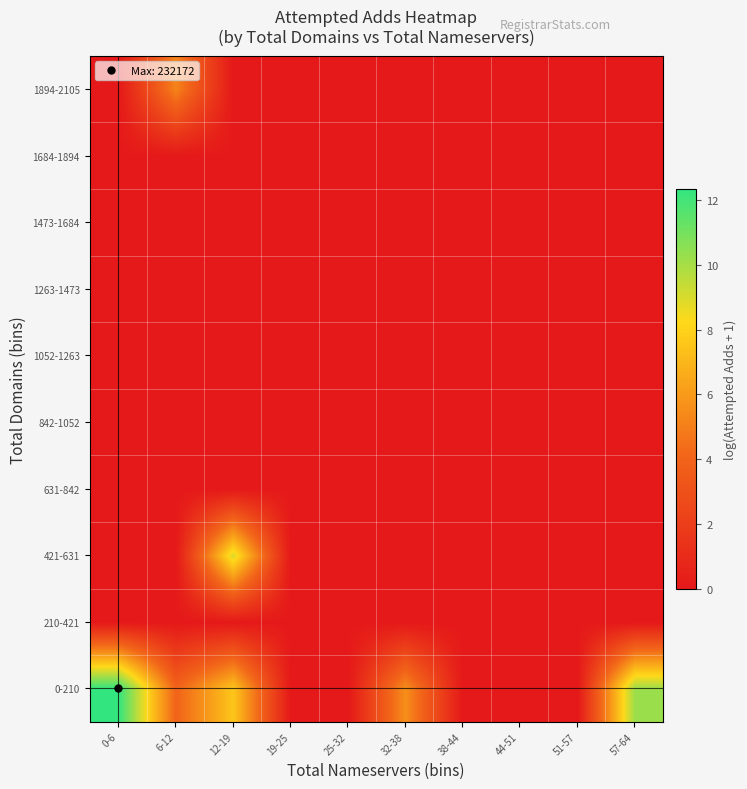

Reading left to right, transcribe all the data shown in this chart.

0-210: 0-6=12.4	6-12=4.0	12-19=7.6	19-25=0.0	25-32=0.0	32-38=5.6	38-44=0.0	44-51=0.0	51-57=0.0	57-64=10.3
210-421: 0-6=0.0	6-12=0.0	12-19=0.0	19-25=0.0	25-32=0.0	32-38=0.0	38-44=0.0	44-51=0.0	51-57=0.0	57-64=0.0
421-631: 0-6=0.0	6-12=0.0	12-19=9.0	19-25=0.0	25-32=0.0	32-38=0.0	38-44=0.0	44-51=0.0	51-57=0.0	57-64=0.0
631-842: 0-6=0.0	6-12=0.0	12-19=0.0	19-25=0.0	25-32=0.0	32-38=0.0	38-44=0.0	44-51=0.0	51-57=0.0	57-64=0.0
842-1052: 0-6=0.0	6-12=0.0	12-19=0.0	19-25=0.0	25-32=0.0	32-38=0.0	38-44=0.0	44-51=0.0	51-57=0.0	57-64=0.0
1052-1263: 0-6=0.0	6-12=0.0	12-19=0.0	19-25=0.0	25-32=0.0	32-38=0.0	38-44=0.0	44-51=0.0	51-57=0.0	57-64=0.0
1263-1473: 0-6=0.0	6-12=0.0	12-19=0.0	19-25=0.0	25-32=0.0	32-38=0.0	38-44=0.0	44-51=0.0	51-57=0.0	57-64=0.0
1473-1684: 0-6=0.0	6-12=0.0	12-19=0.0	19-25=0.0	25-32=0.0	32-38=0.0	38-44=0.0	44-51=0.0	51-57=0.0	57-64=0.0
1684-1894: 0-6=0.0	6-12=0.0	12-19=0.0	19-25=0.0	25-32=0.0	32-38=0.0	38-44=0.0	44-51=0.0	51-57=0.0	57-64=0.0
1894-2105: 0-6=0.0	6-12=5.2	12-19=0.0	19-25=0.0	25-32=0.0	32-38=0.0	38-44=0.0	44-51=0.0	51-57=0.0	57-64=0.0